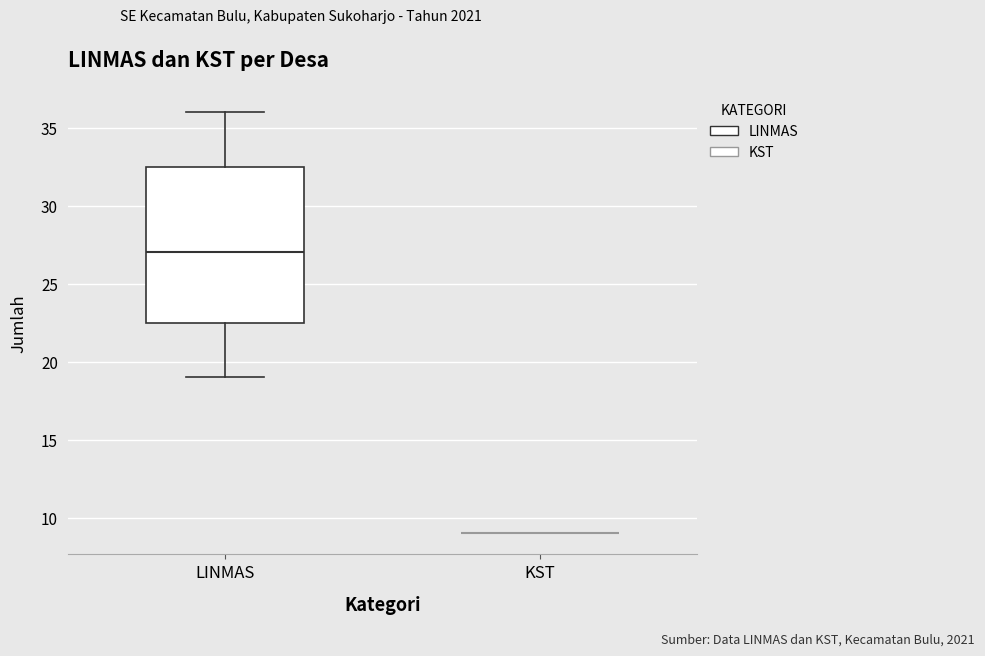

Which box is the tallest, from its lower edge to its upper edge?

LINMAS